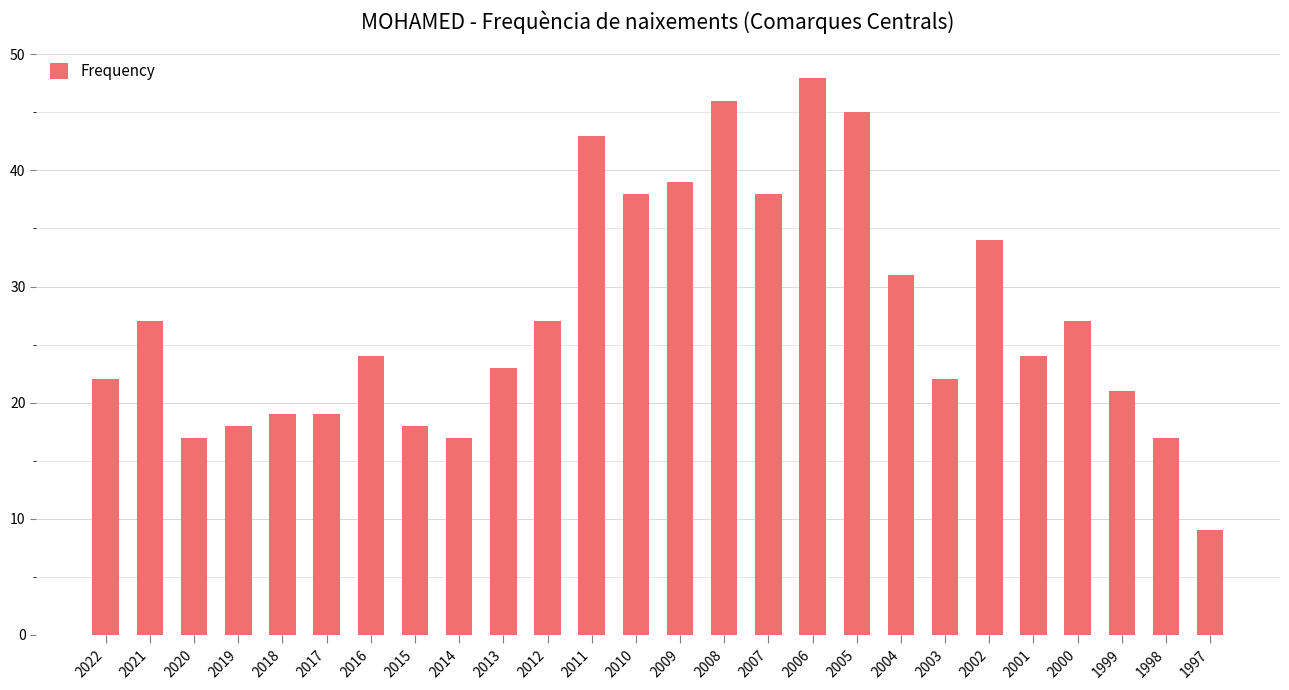

How many series are shown in this chart?

1